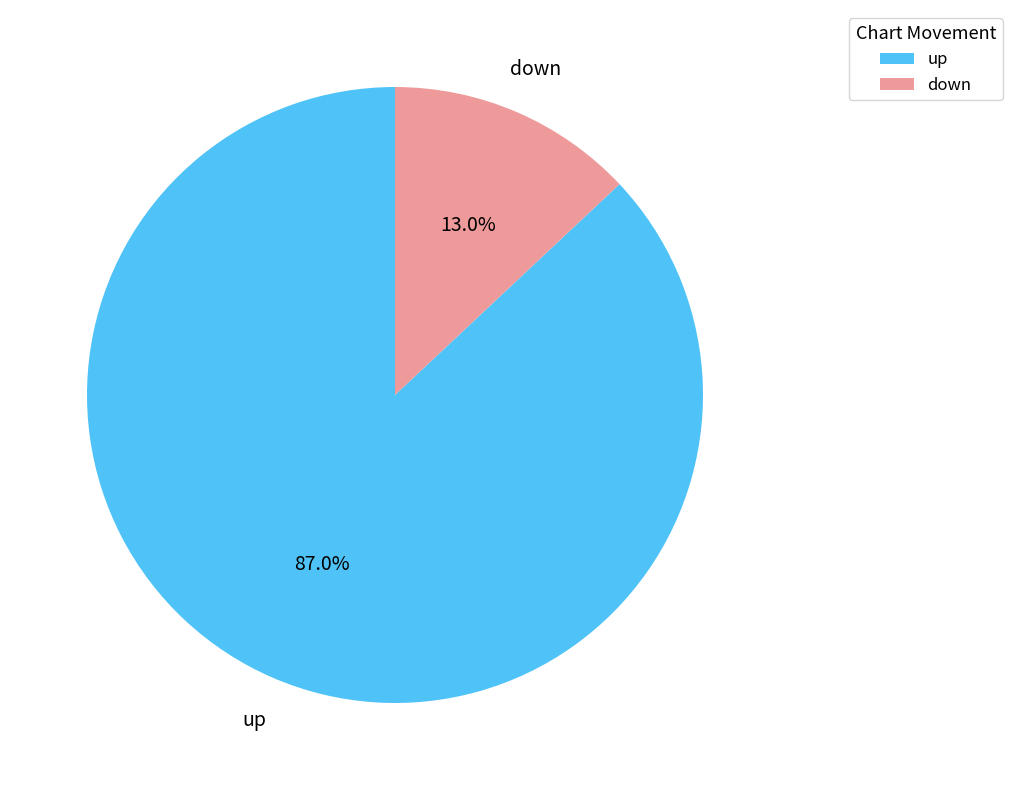

To the nearest percent, what percentage of the pie is up?

87%